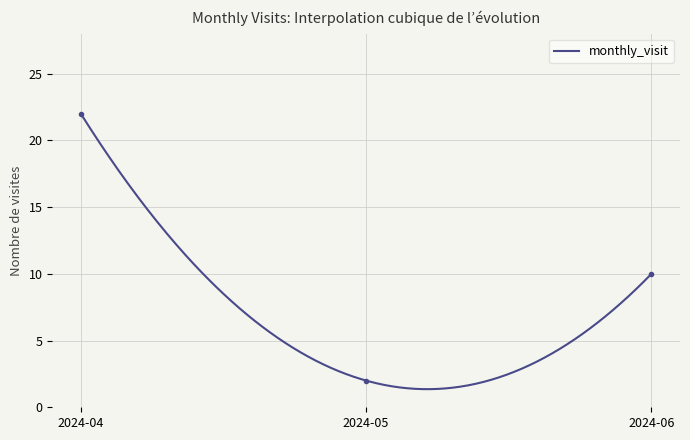

Reading left to right, transcribe all the data shown in this chart.

2024-04=22	2024-05=2	2024-06=10